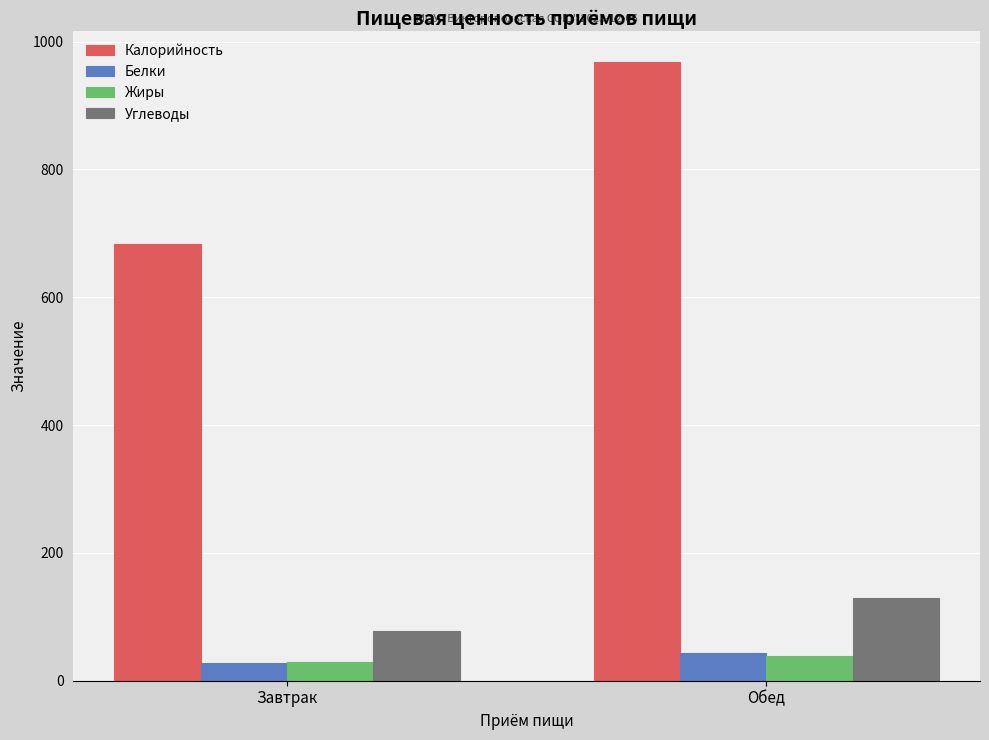

What is the sum of the Углеводы values at Обед and Завтрак?

207.1